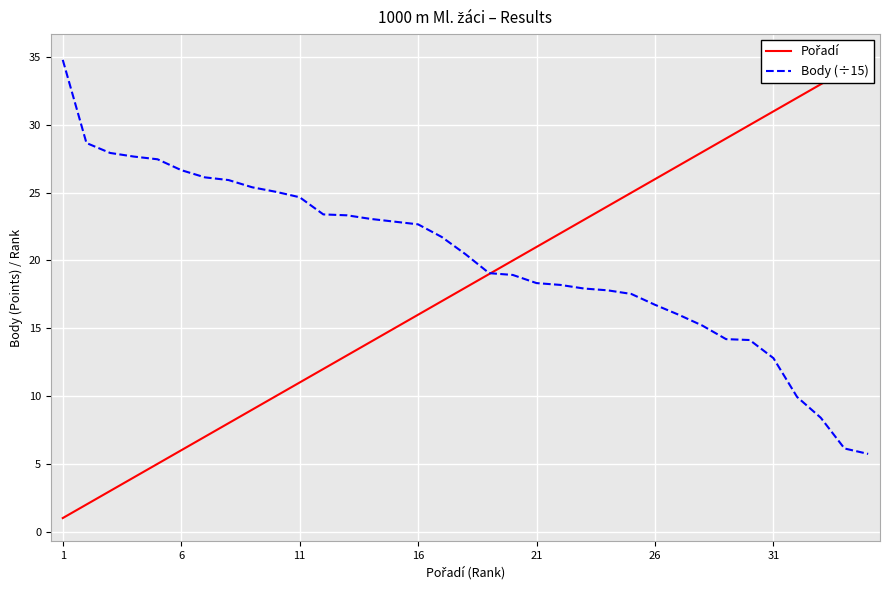

Which series has the largest range (max minus min)?

Pořadí